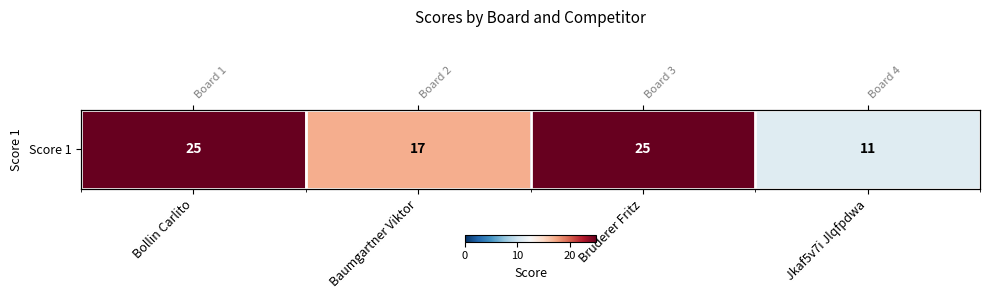

Rank the categories by value from lowest to highest.

Jkaf5v7i Jlqfpdwa, Baumgartner Viktor, Bollin Carlito, Bruderer Fritz